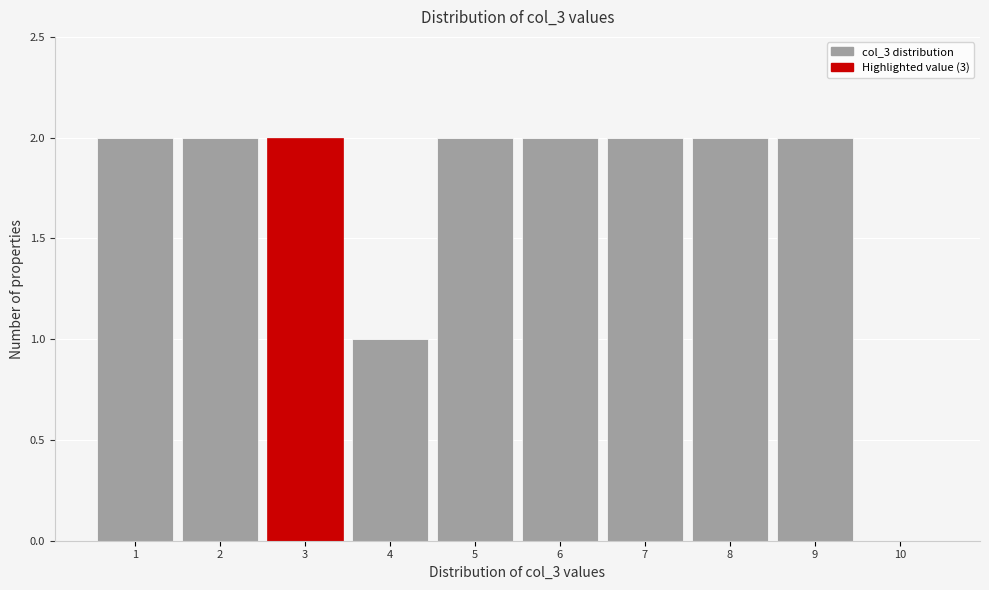

Reading left to right, list every bar in this chart as the range it spans on the x-axis followed by its height. The values are not printed on the chart, so give them approximately, as read against the axis.

0.5 to 1.5: 2
1.5 to 2.5: 2
2.5 to 3.5: 2
3.5 to 4.5: 1
4.5 to 5.5: 2
5.5 to 6.5: 2
6.5 to 7.5: 2
7.5 to 8.5: 2
8.5 to 9.5: 2
9.5 to 10.5: 0